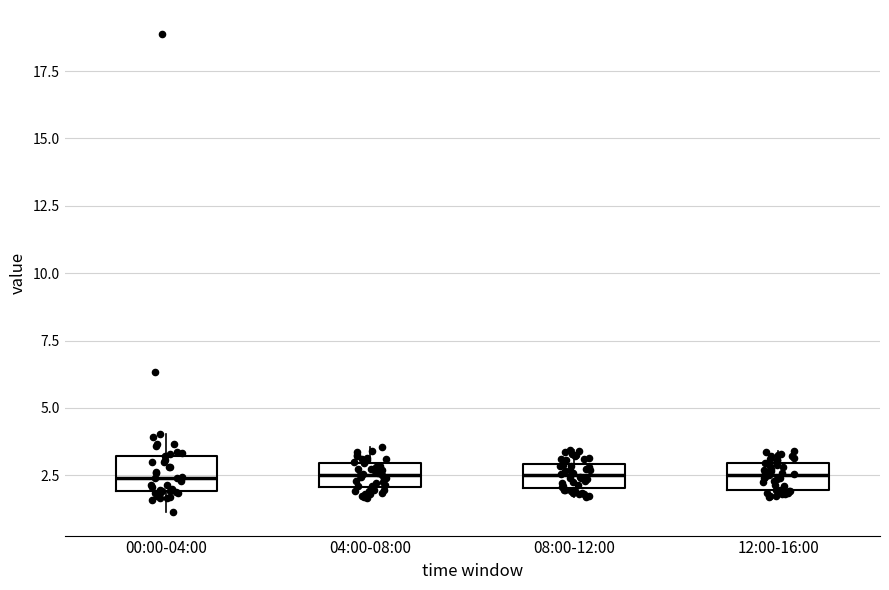

Where does the median line of the box for 12:00-16:00 sit on the y-axis? The values are not printed on the chart, so give them approximately, as read against the axis.

2.5